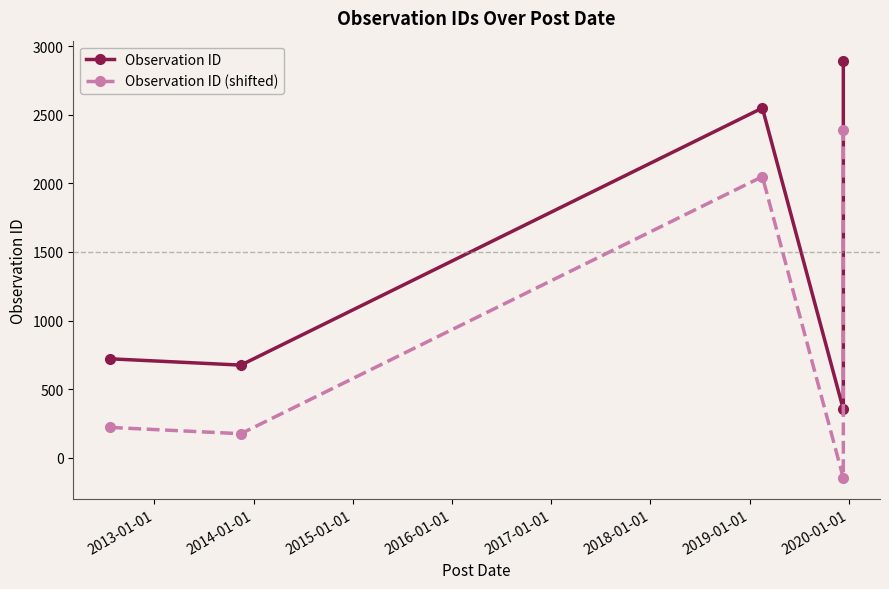

Which has a higher value, 2015-01-01 or 2014-01-01?

2014-01-01